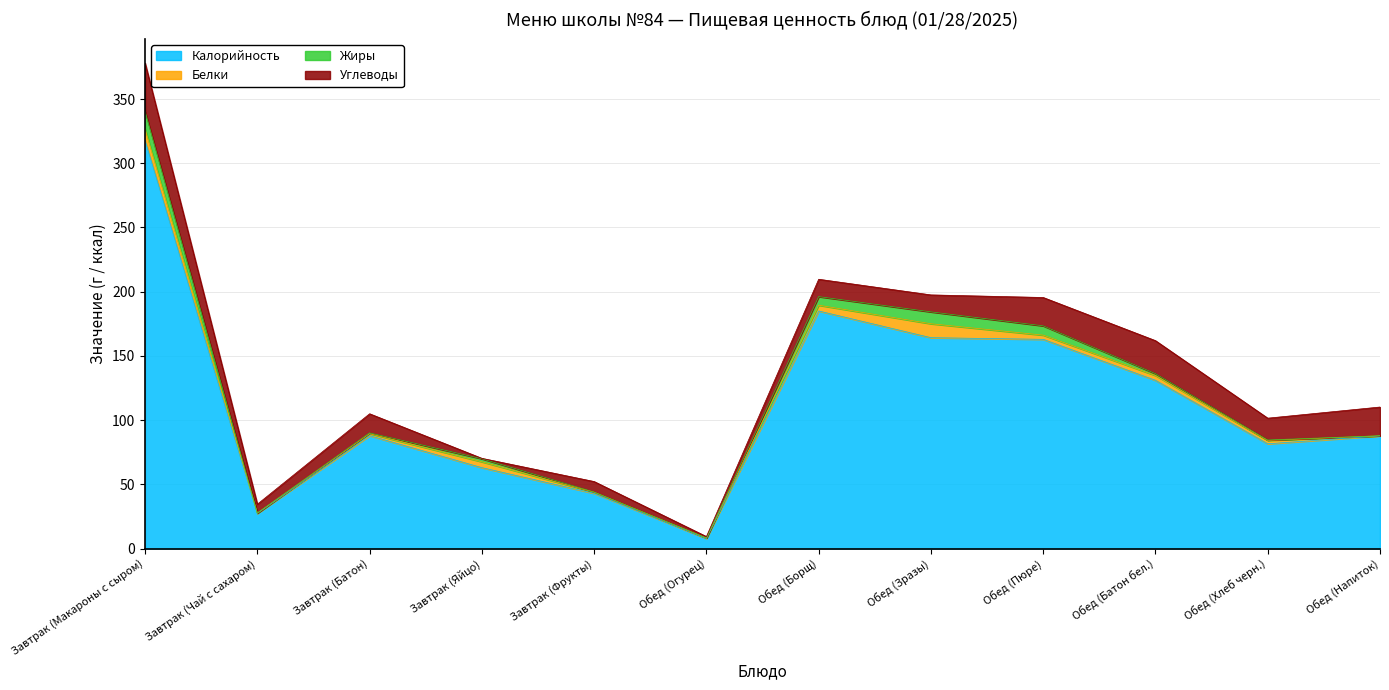

How many times do Углеводы and Жиры cross each other?

2